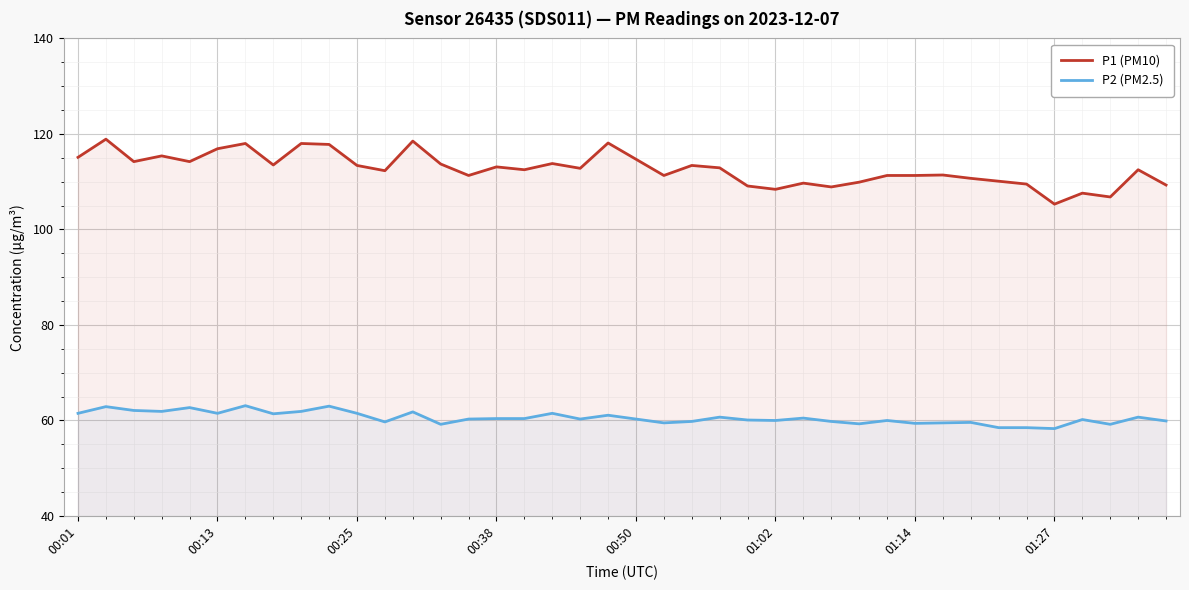

What are all the series names shown in the legend?

P1 (PM10), P2 (PM2.5)